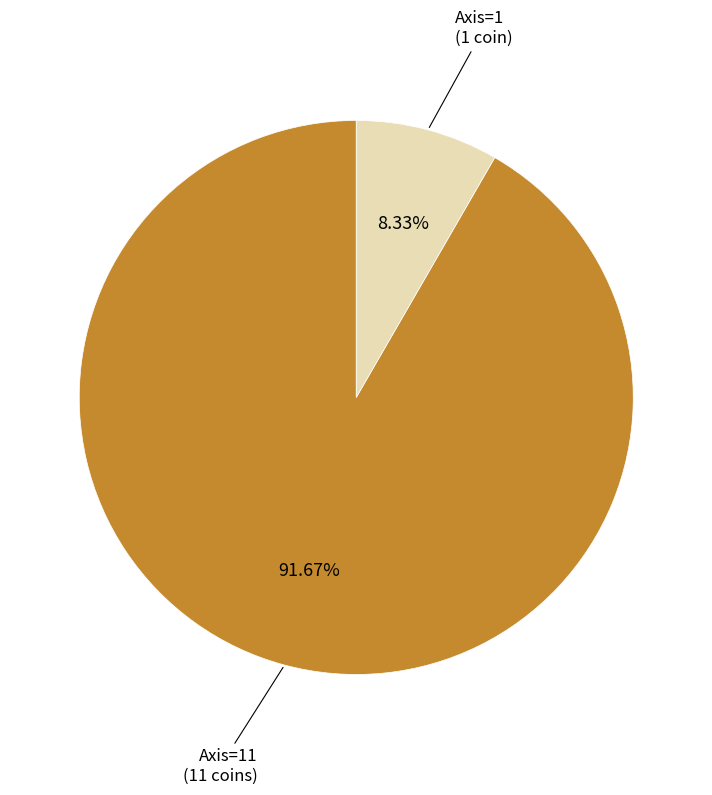

Does any single category account for the majority?

Yes